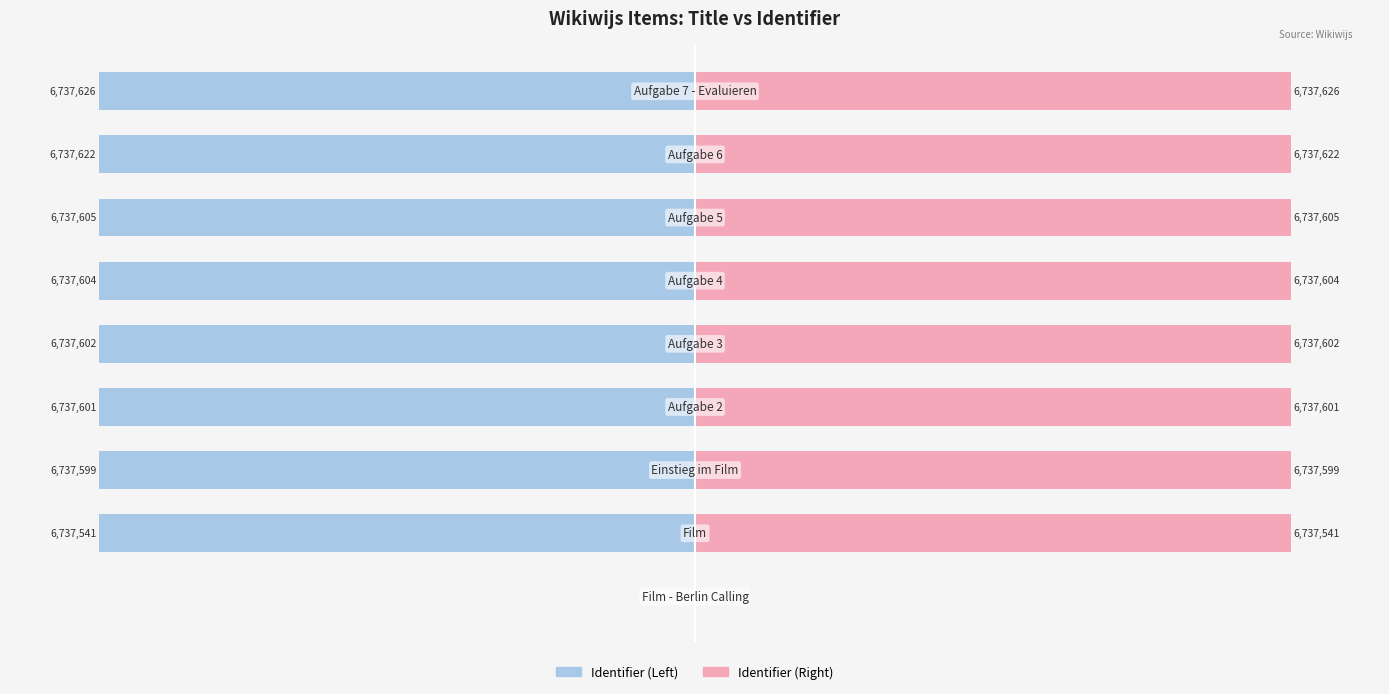

How many groups of bars are there?

9